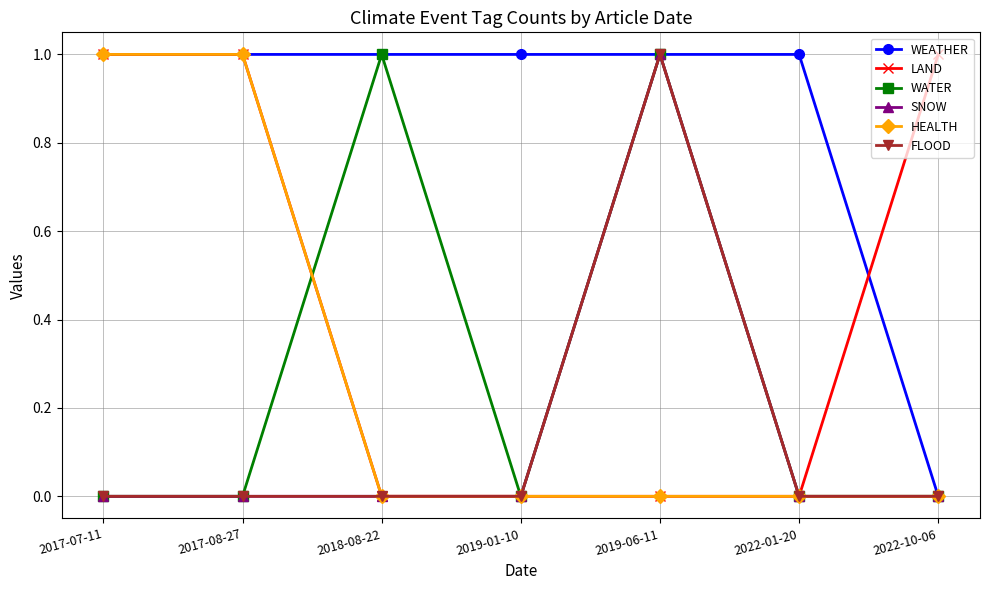

How many interior local valleys does the WATER series have?

1